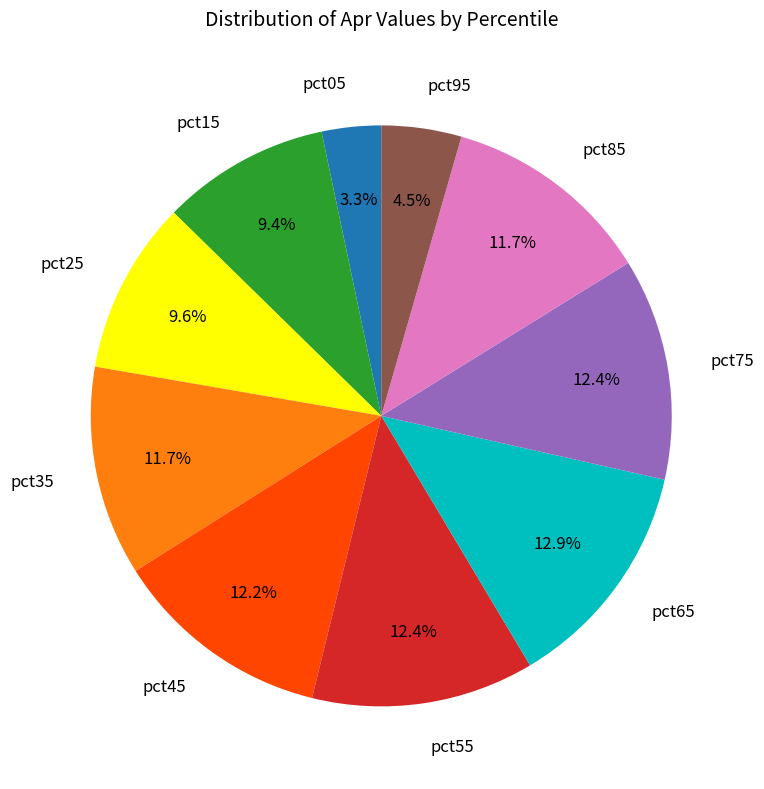

What is the largest slice in the pie chart?

pct65